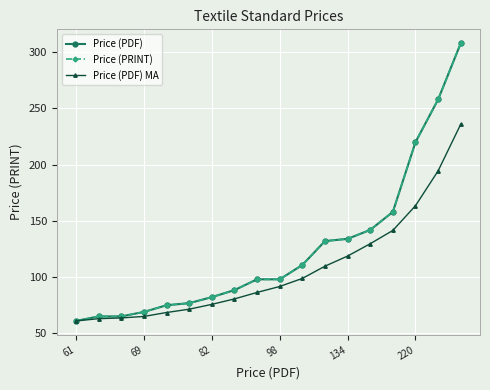

Reading left to right, extract all data points from this chart.

Price (PDF): 61.0	65.0	65.0	69.0	75.0	76.8	82.2	88.4	98.0	98.0	110.8	132.0	134.0	142.0	158.0	220.0	258.0	308.0
Price (PRINT): 61.0	65.0	65.0	69.0	75.0	76.8	82.2	88.4	98.0	98.0	110.8	132.0	134.0	142.0	158.0	220.0	258.0	308.0
Price (PDF) MA: 61.0	63.0	63.7	65.0	68.5	71.4	75.7	80.6	86.3	91.6	98.8	109.7	118.7	129.7	141.5	163.5	194.5	236.0